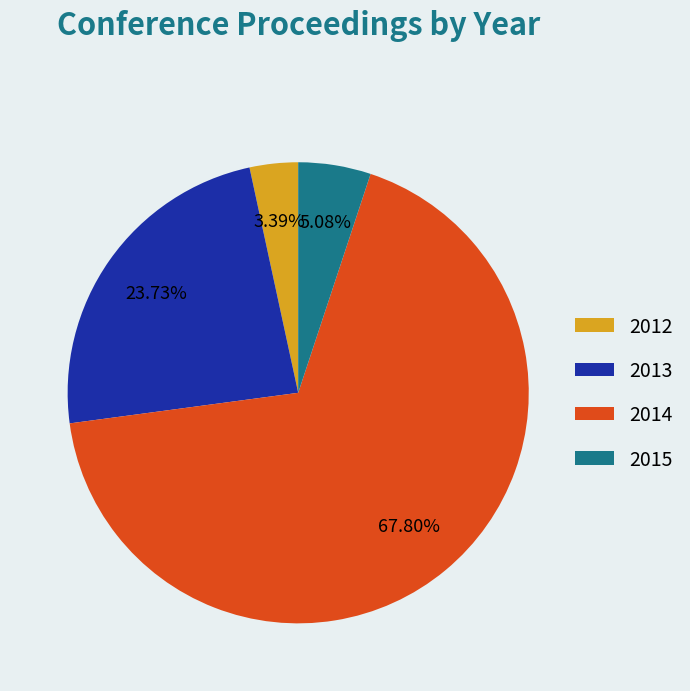

Is it true that 2014 is 68% of the pie?

True